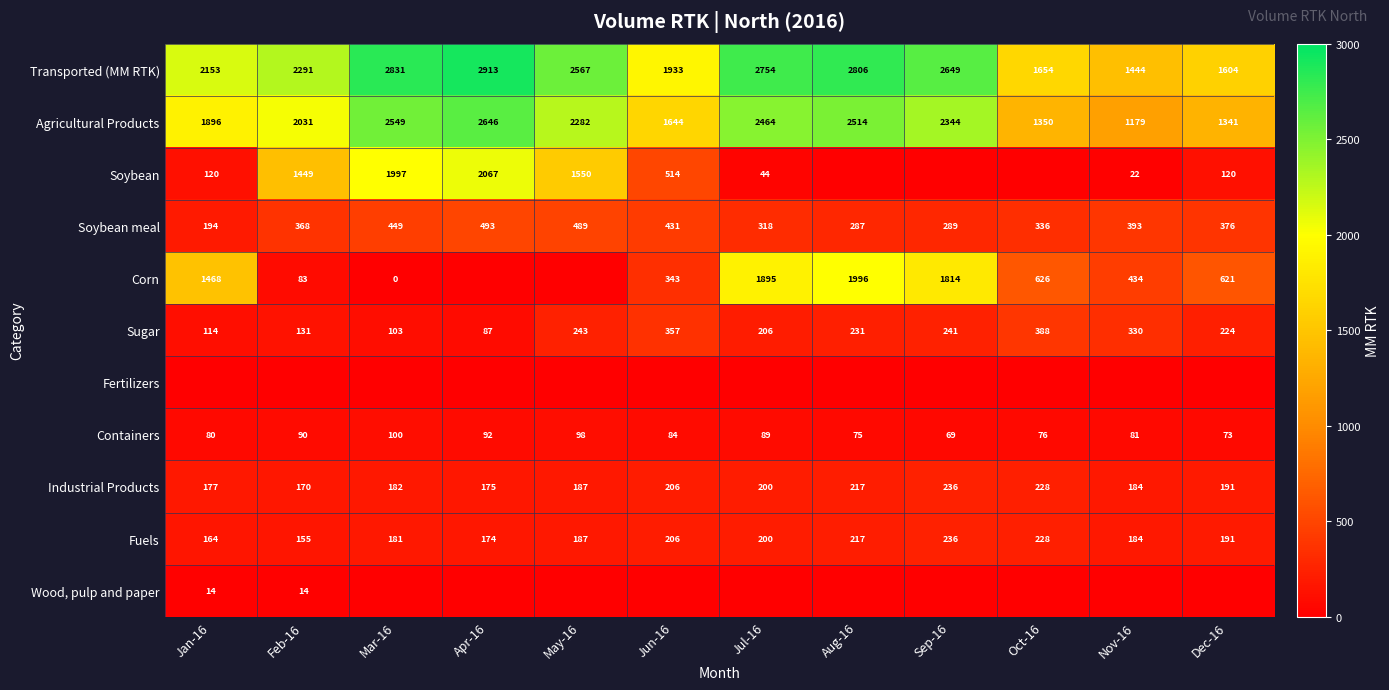

The value of Fuels at Jan-16 is 164. True or false?

True